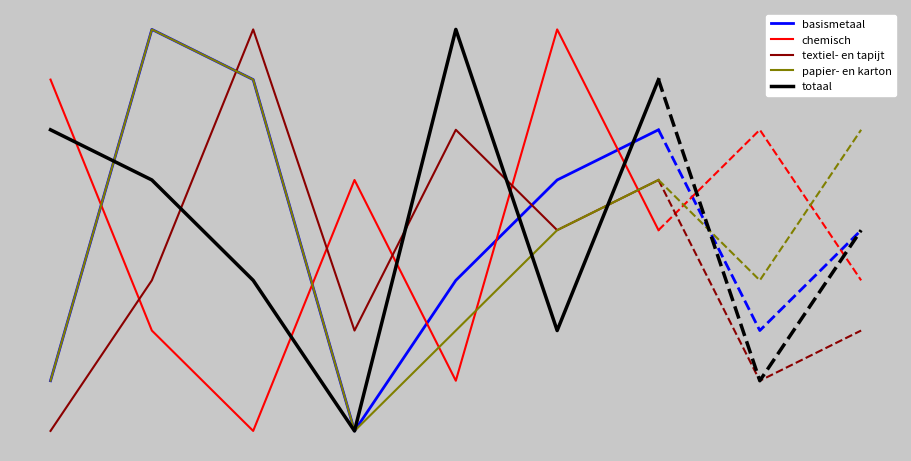

What is the difference between the totaal values at 3 and 4?

8